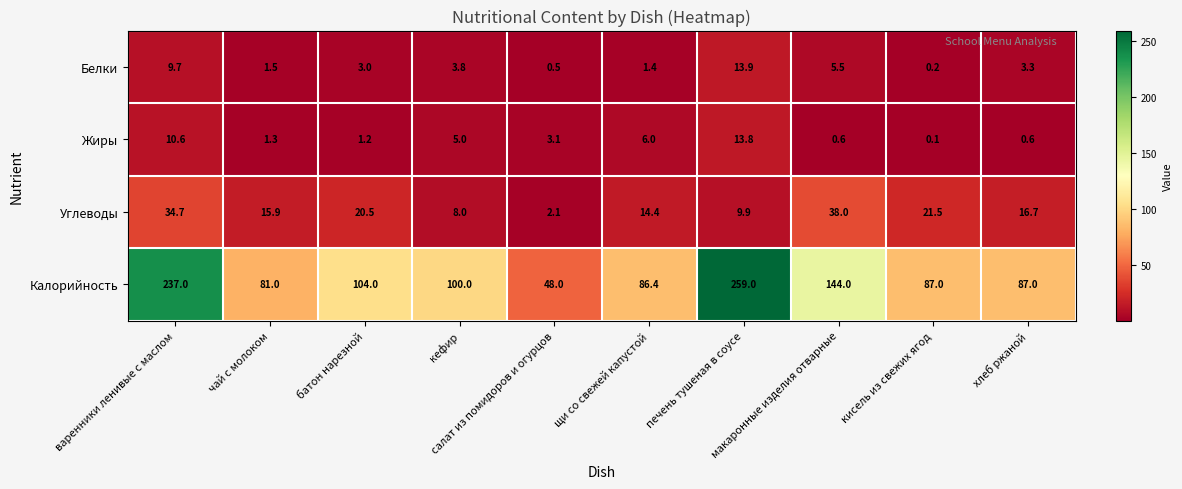

At how many categories does at least one series exceed 179?

2